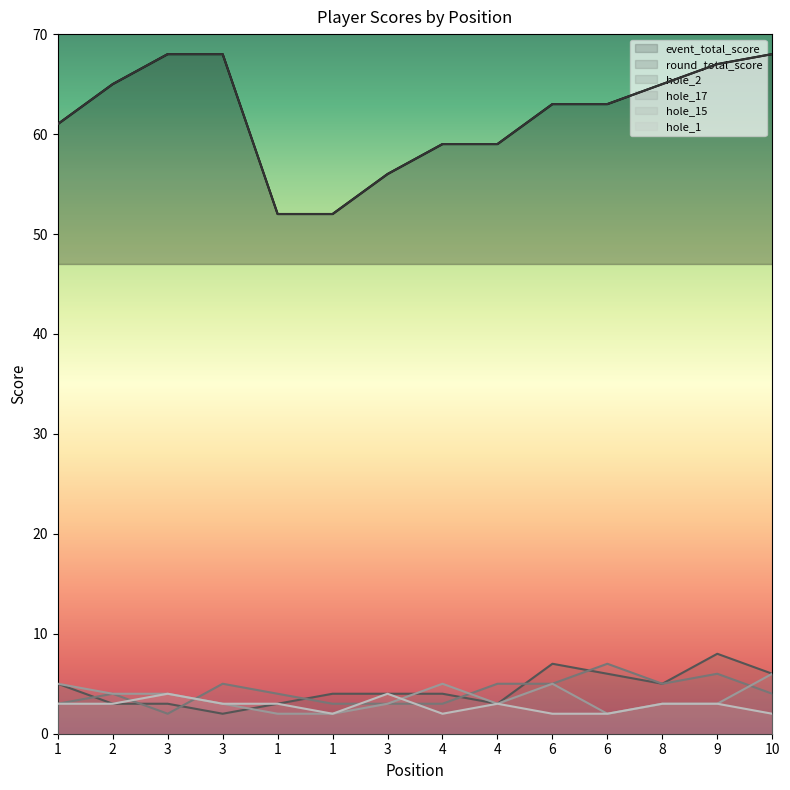

Rank the categories by event_total_score value from lowest to highest.

1, 1, 3, 4, 4, 1, 6, 6, 2, 8, 9, 3, 3, 10